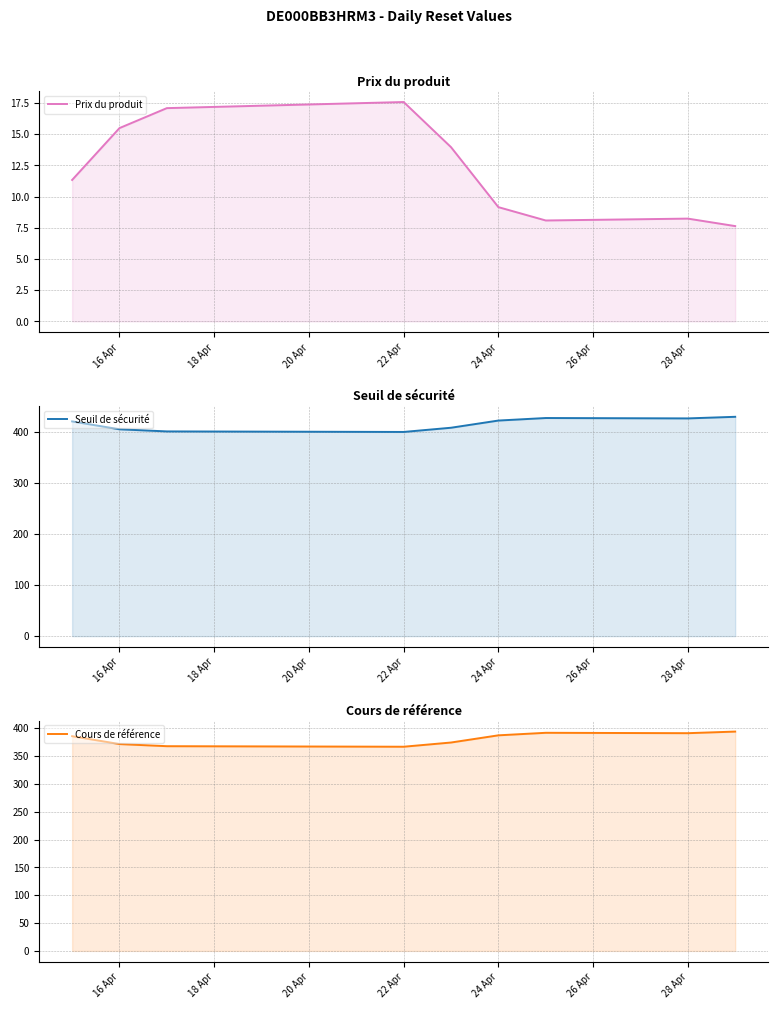

The Prix du produit series shows 25.7 at 20 Apr. True or false?

False